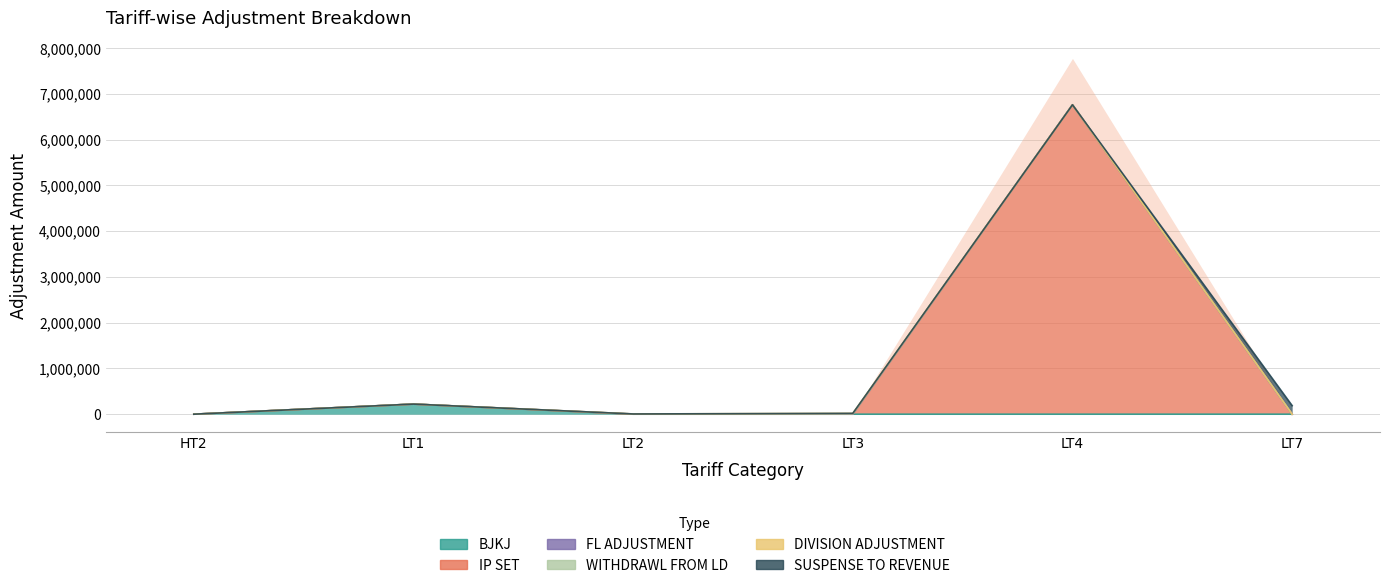

How many positive values does the SUSPENSE TO REVENUE series have?

1